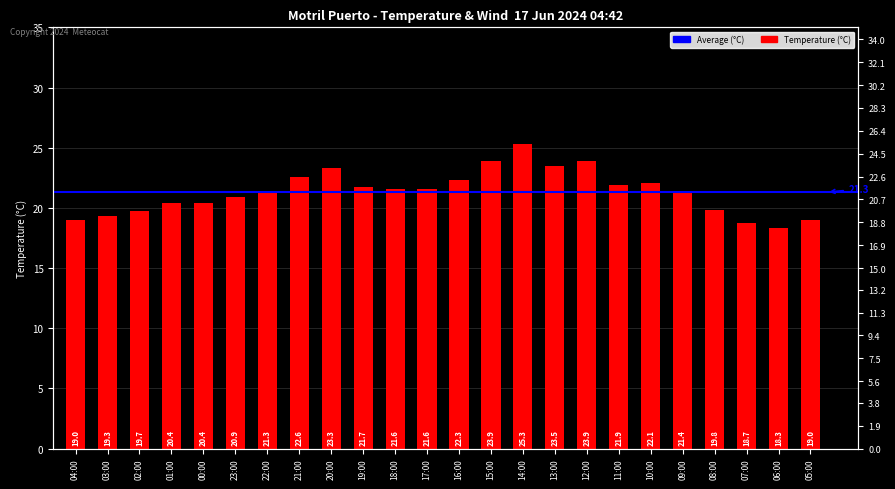

What is the ratio of the value at 06:00 to the value at 00:00?

0.9